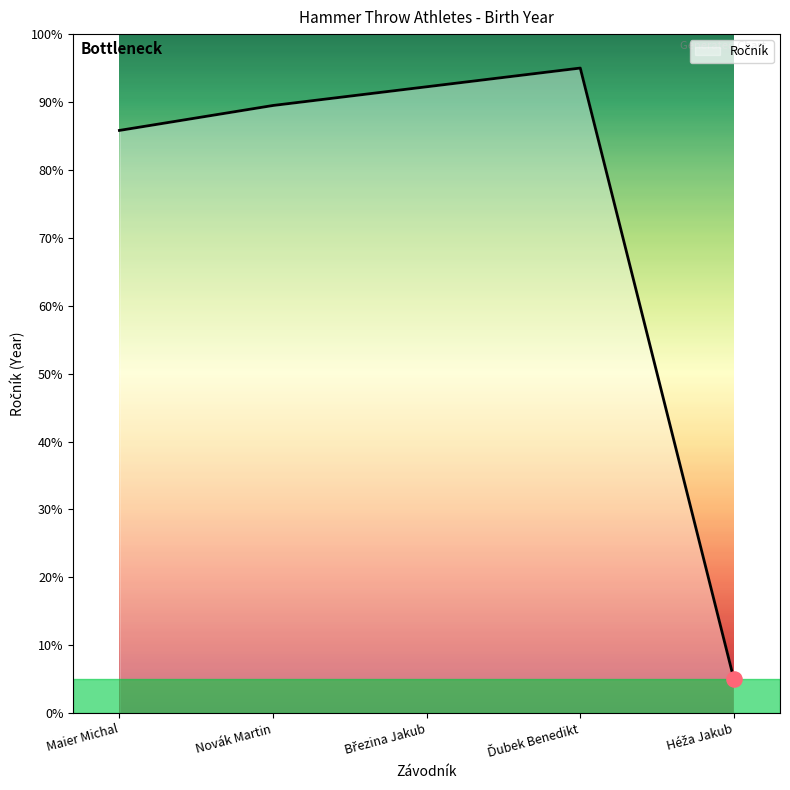

Which has a higher value, Novák Martin or Maier Michal?

Novák Martin